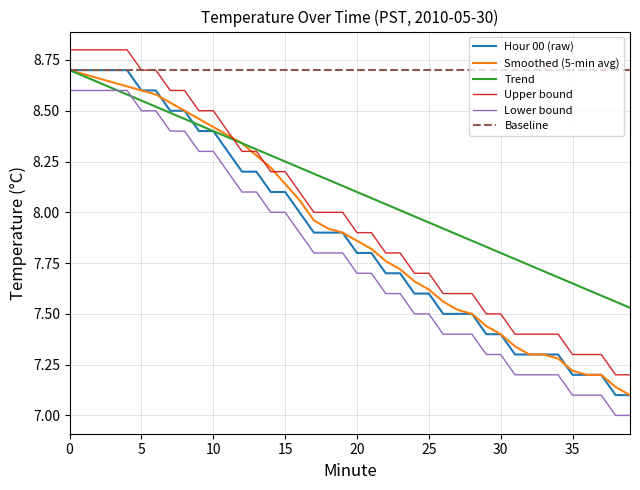

Which series has the largest total across all categories?

Baseline